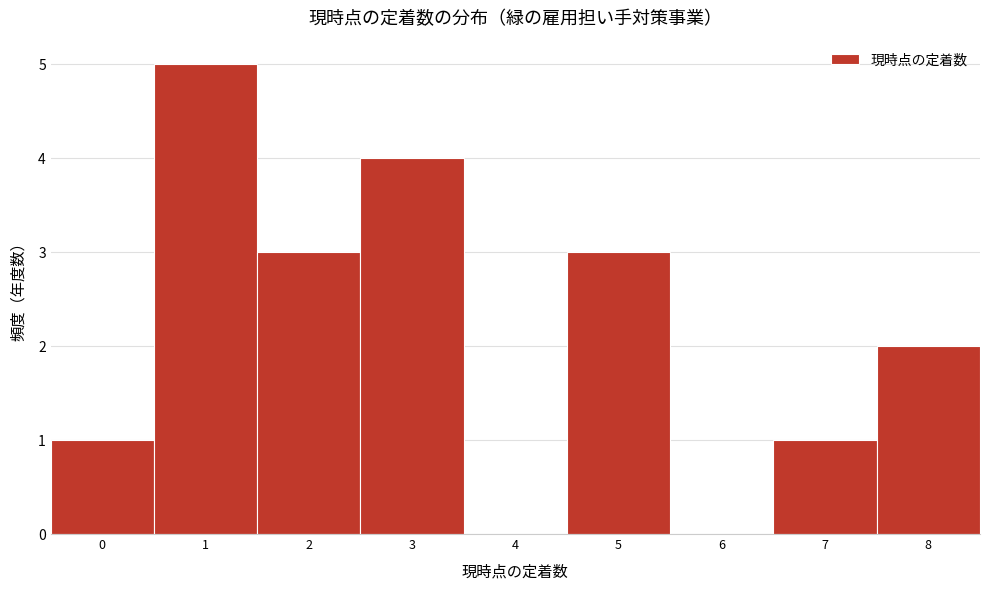

Reading left to right, list every bar in this chart as the range it spans on the x-axis followed by its height. The values are not printed on the chart, so give them approximately, as read against the axis.

-0.5 to 0.5: 1
0.5 to 1.5: 5
1.5 to 2.5: 3
2.5 to 3.5: 4
3.5 to 4.5: 0
4.5 to 5.5: 3
5.5 to 6.5: 0
6.5 to 7.5: 1
7.5 to 8.5: 2